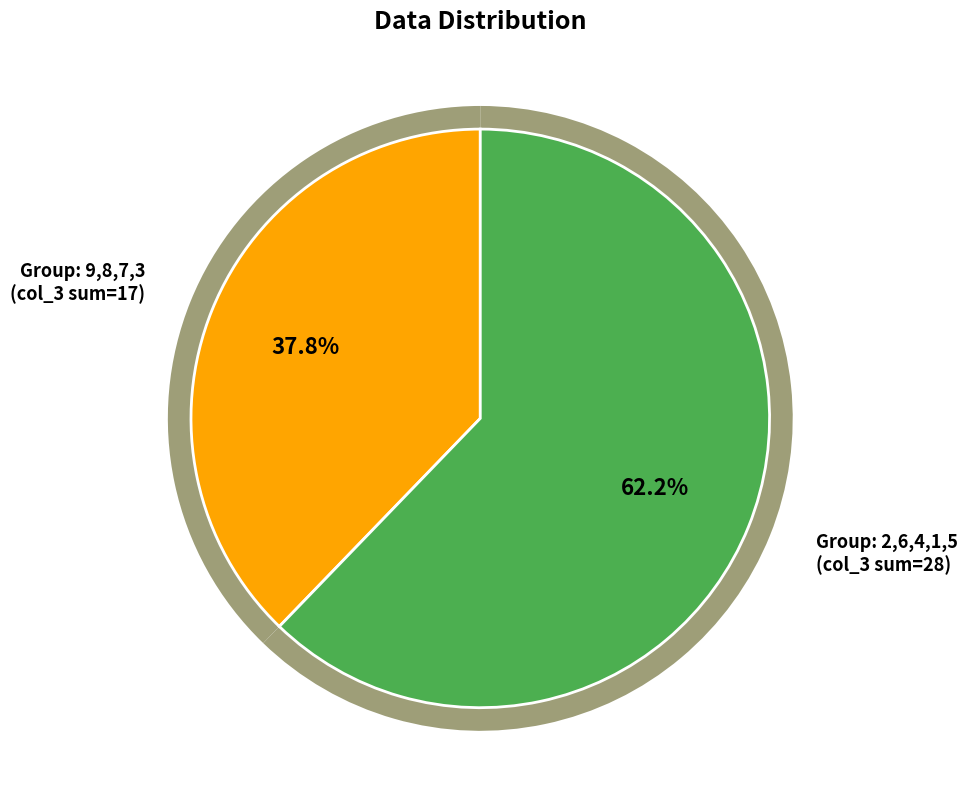

Which has a higher value, 9 or 8?

9